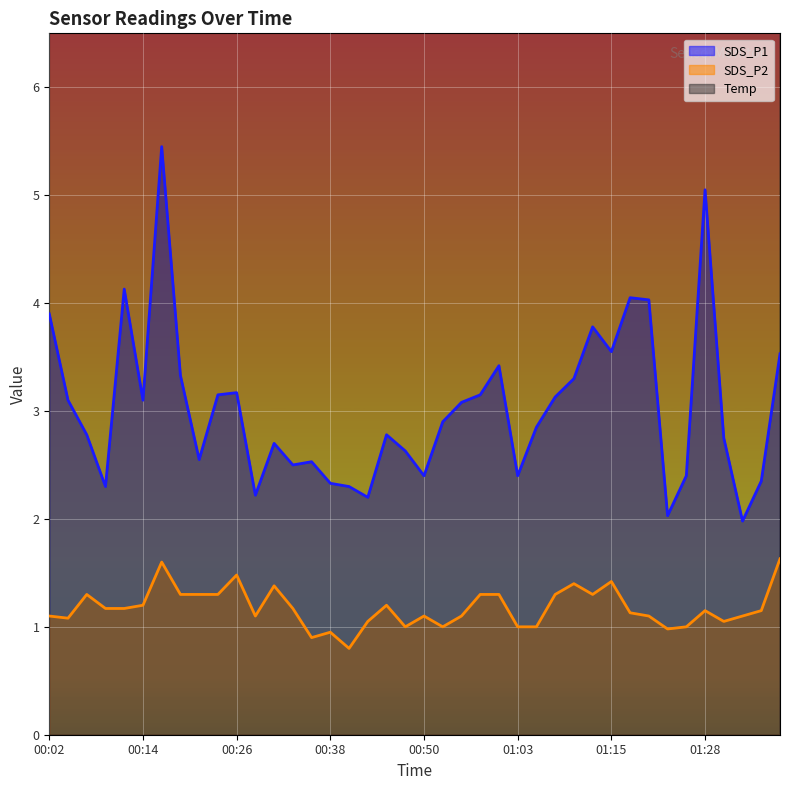

What position from the left is 00:43?

18